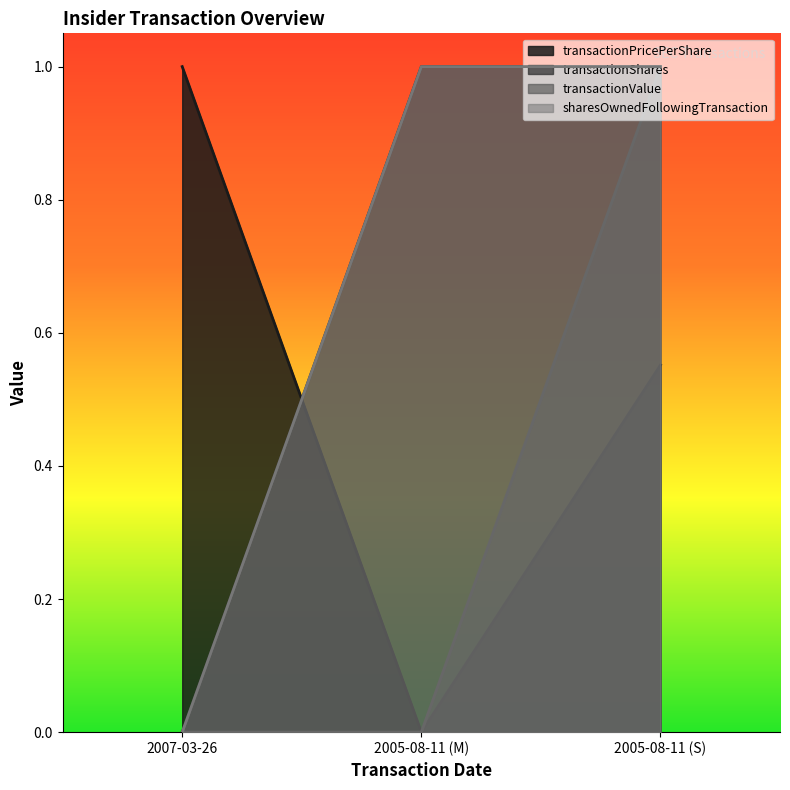

Which series changed the most between 2007-03-26 and 2005-08-11 (S)?

transactionShares